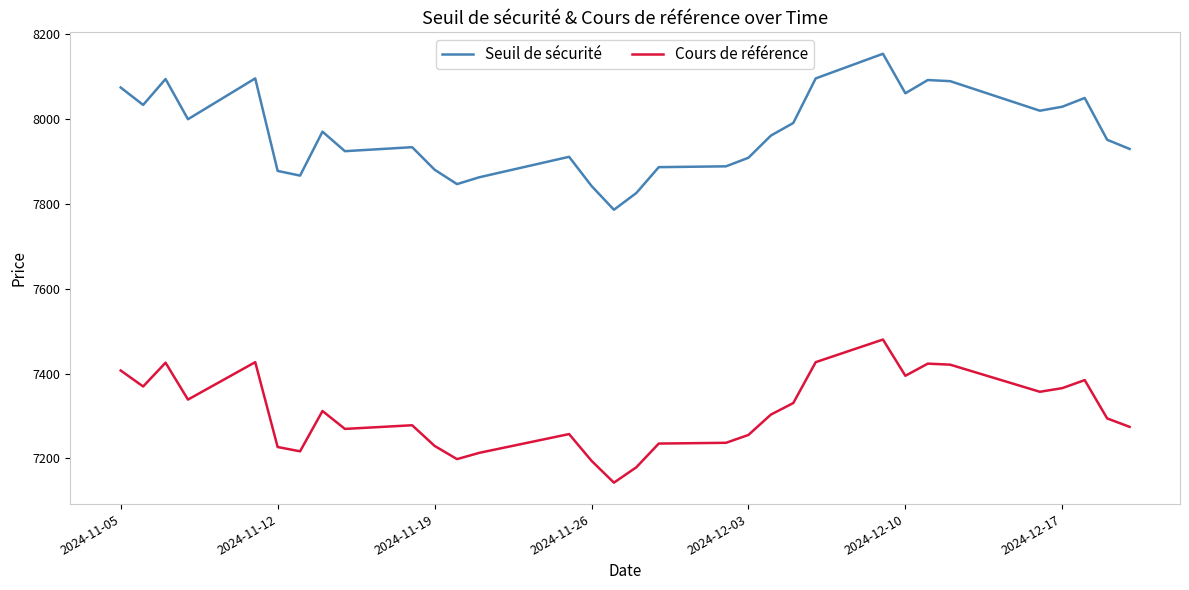

Which series has the widest spread of values?

Seuil de sécurité